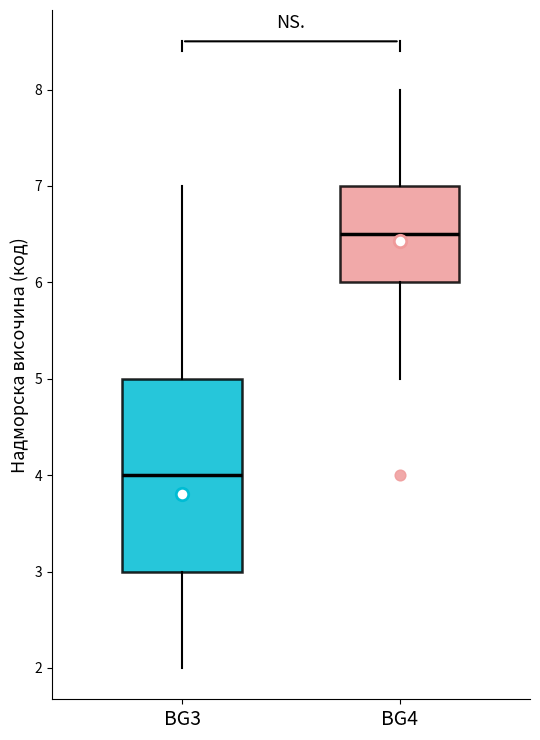

Reading left to right, transcribe this box plot: for each box, give where its median line is, the range the box spans, and where its two whiskers end, as read against the y-axis. The values are not printed on the chart, so give them approximately, as read against the axis.

BG3: median 4.0, box 3.0 to 5.0, whiskers 2.0 to 7.0
BG4: median 6.5, box 6.0 to 7.0, whiskers 5.0 to 8.0